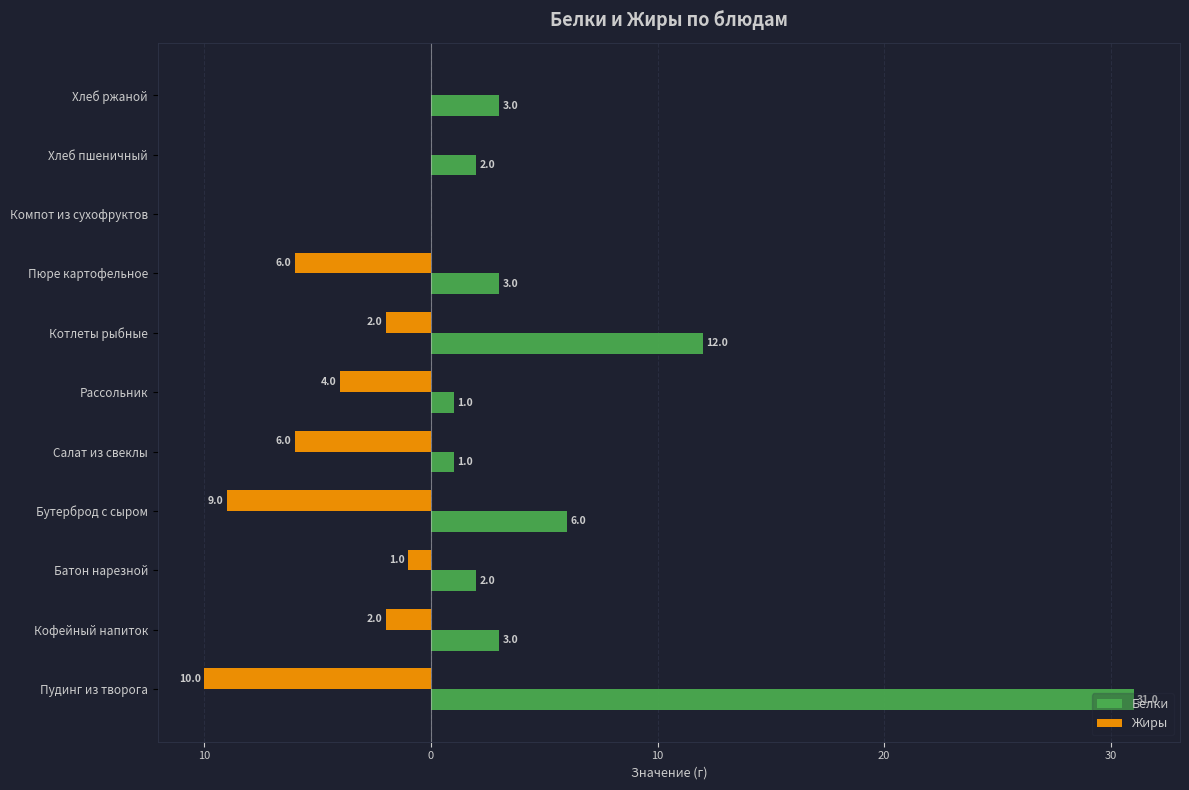

What are all the series names shown in the legend?

Белки, Жиры